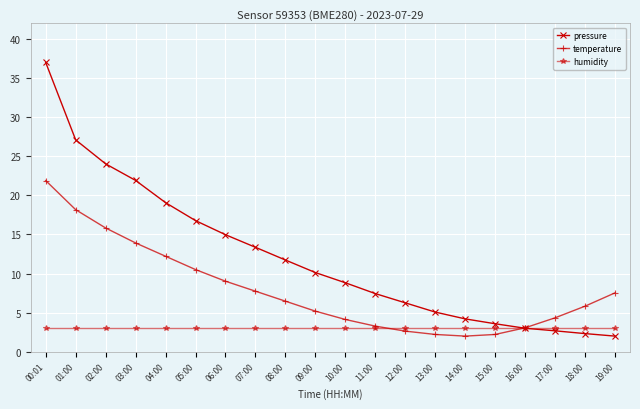

Is it true that pressure equals 2.7 at 17:00?

True